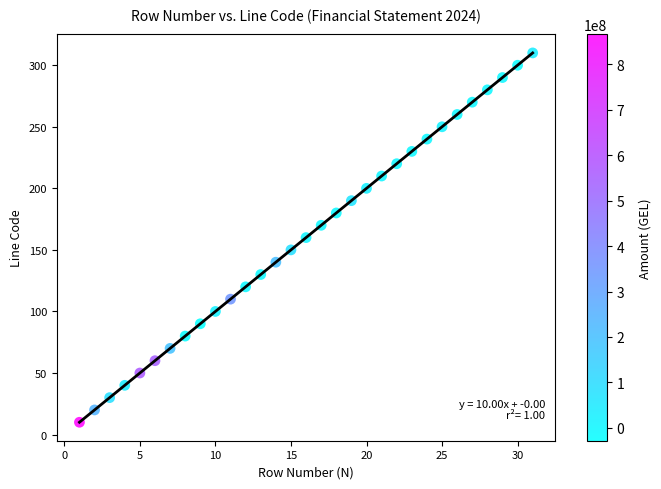

What is the range of X values (max minus min)?

30